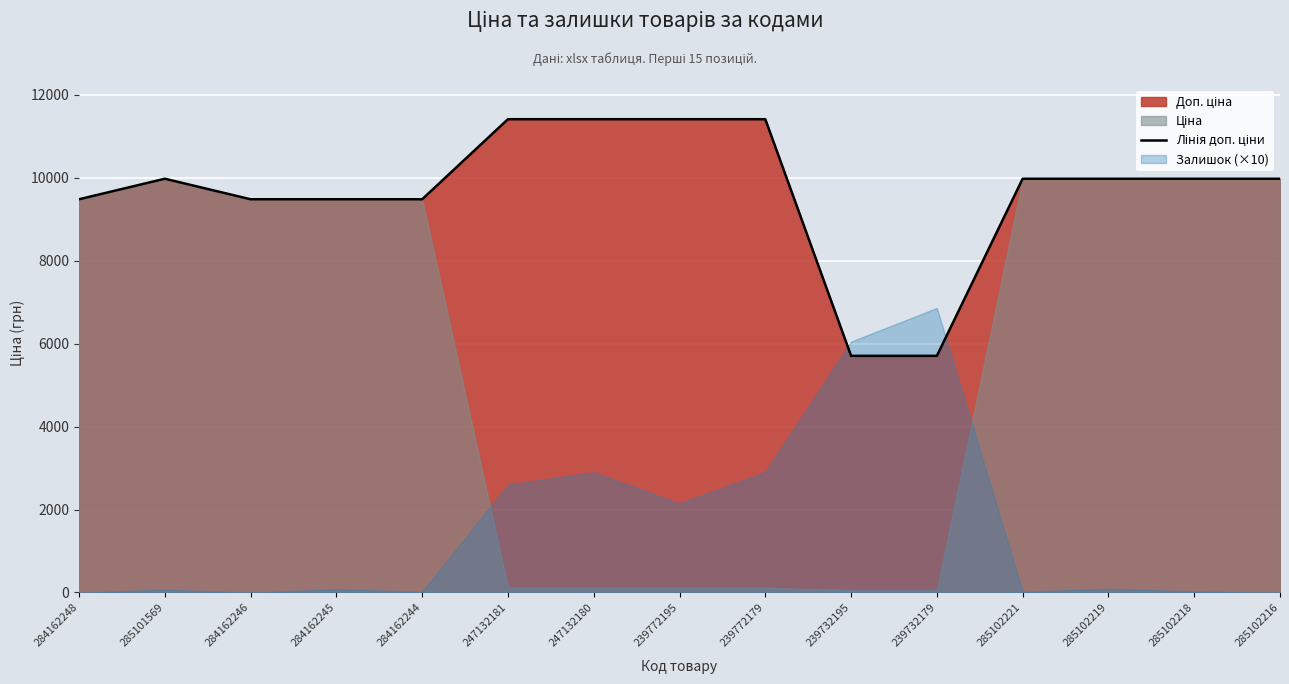

What position from the right is 247132181?

10